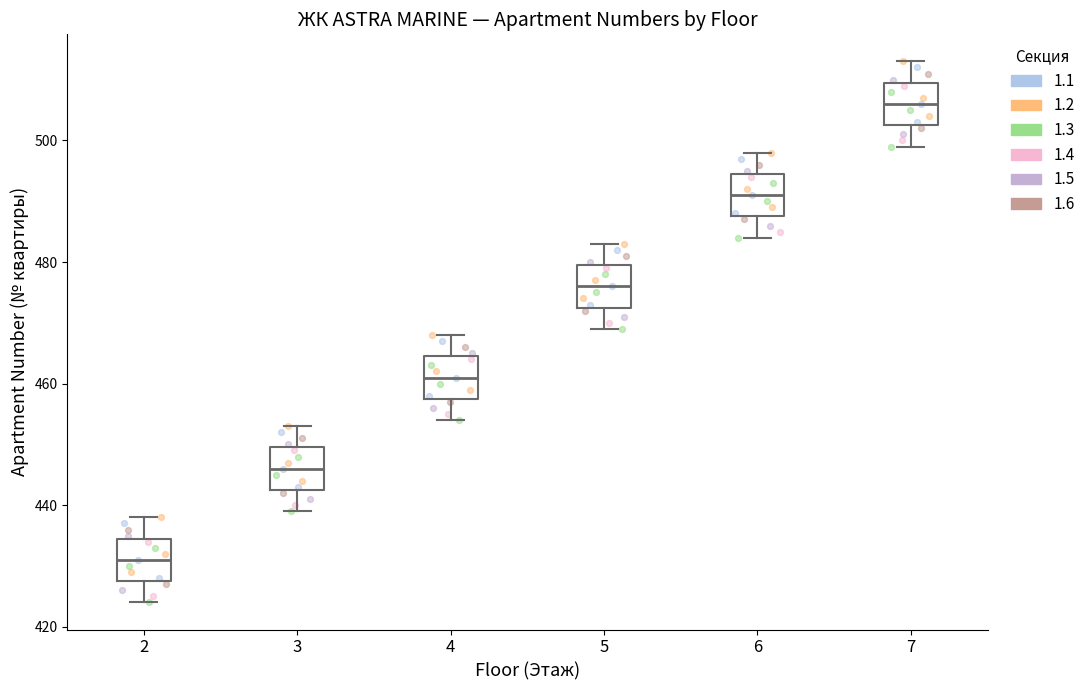

Reading left to right, transcribe this box plot: for each box, give where its median line is, the range the box spans, and where its two whiskers end, as read against the y-axis. The values are not printed on the chart, so give them approximately, as read against the axis.

2: median 432, box 428 to 434, whiskers 424 to 438
3: median 446, box 442 to 450, whiskers 440 to 454
4: median 462, box 458 to 464, whiskers 454 to 468
5: median 476, box 472 to 480, whiskers 470 to 484
6: median 492, box 488 to 494, whiskers 484 to 498
7: median 506, box 502 to 510, whiskers 500 to 514